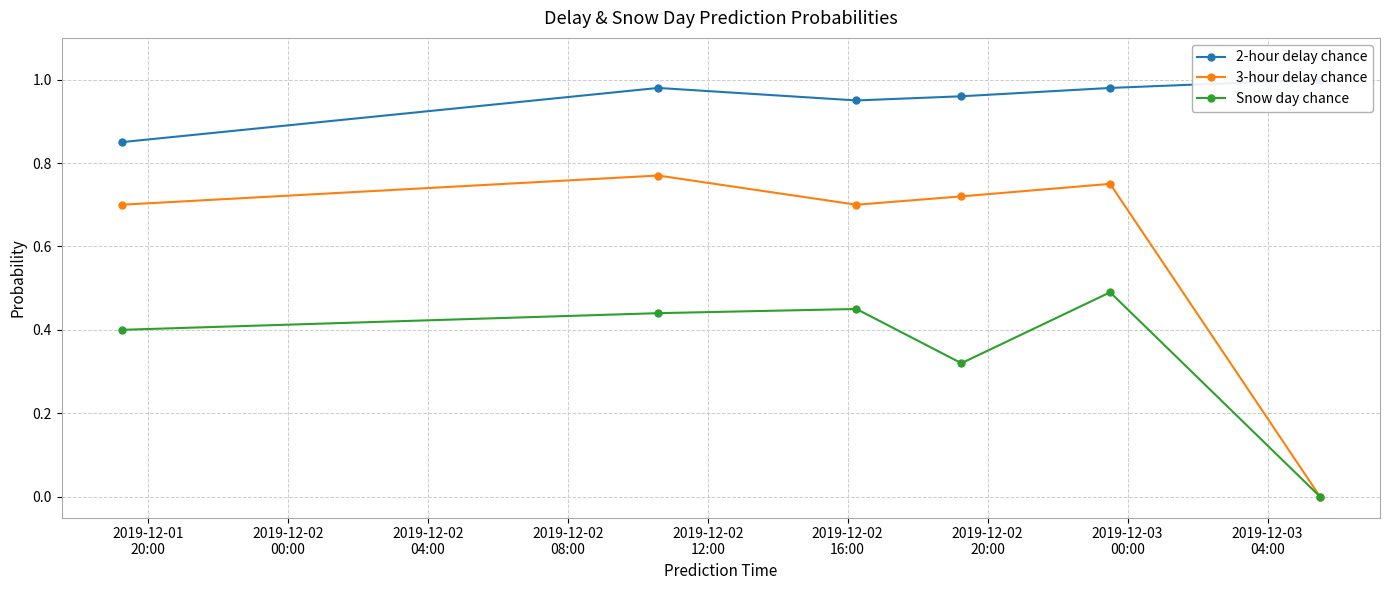

How many interior local peaks does the 3-hour delay chance series have?

2